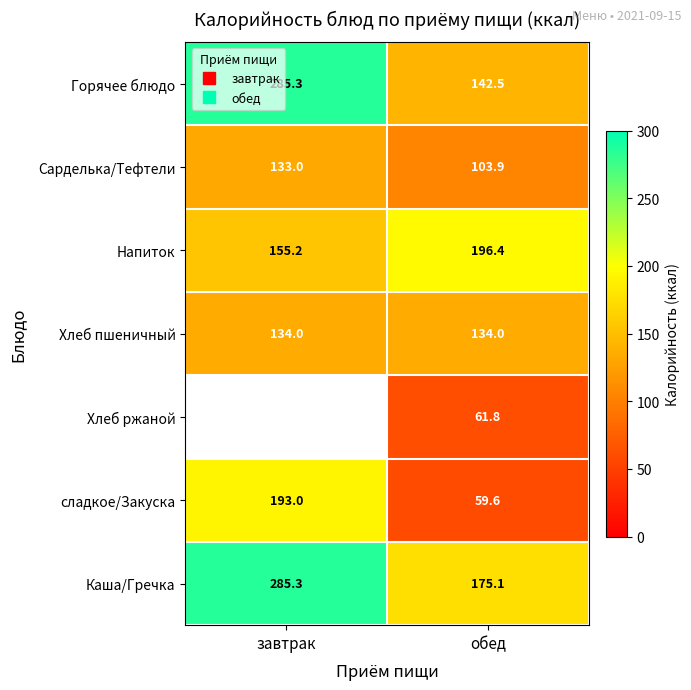

How many series are shown in this chart?

7